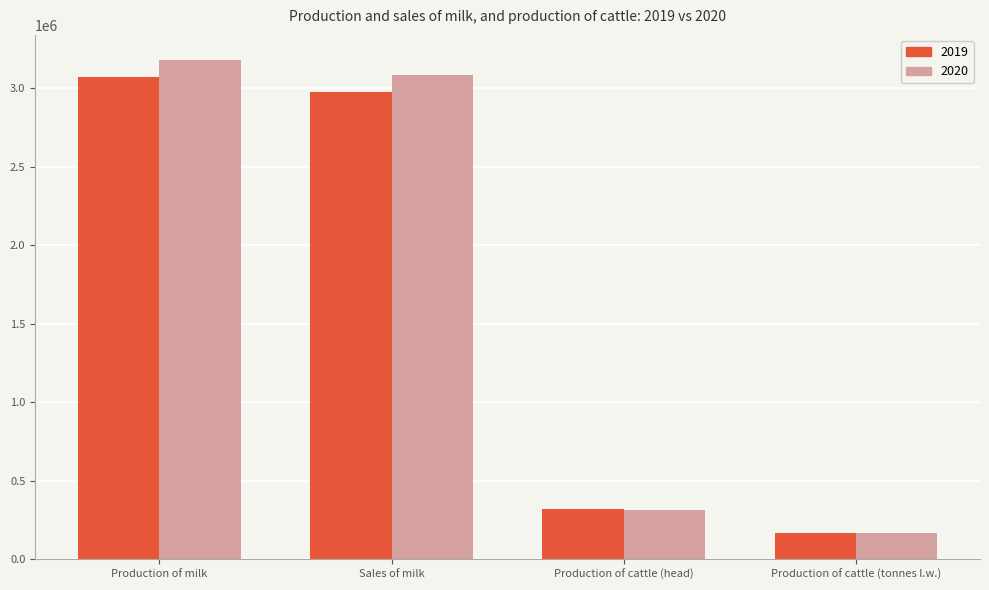

Count the number of data series in this chart.

2